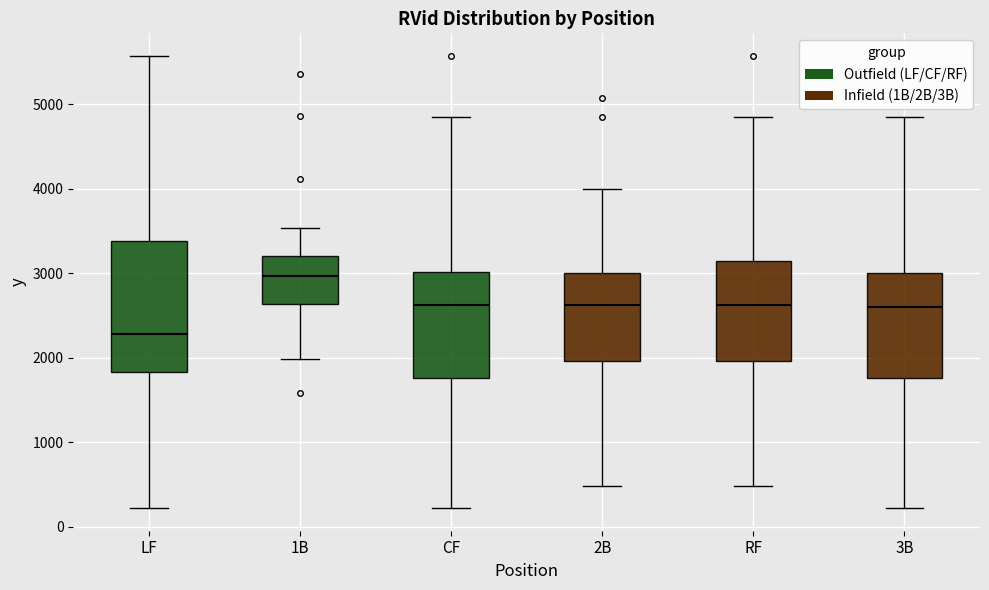

Reading left to right, transcribe this box plot: for each box, give where its median line is, the range the box spans, and where its two whiskers end, as read against the y-axis. The values are not printed on the chart, so give them approximately, as read against the axis.

LF: median 2300, box 1800 to 3400, whiskers 200 to 5600
1B: median 3000, box 2600 to 3200, whiskers 2000 to 3500
CF: median 2600, box 1800 to 3000, whiskers 200 to 4800
2B: median 2600, box 2000 to 3000, whiskers 500 to 4000
RF: median 2600, box 2000 to 3100, whiskers 500 to 4800
3B: median 2600, box 1800 to 3000, whiskers 200 to 4800